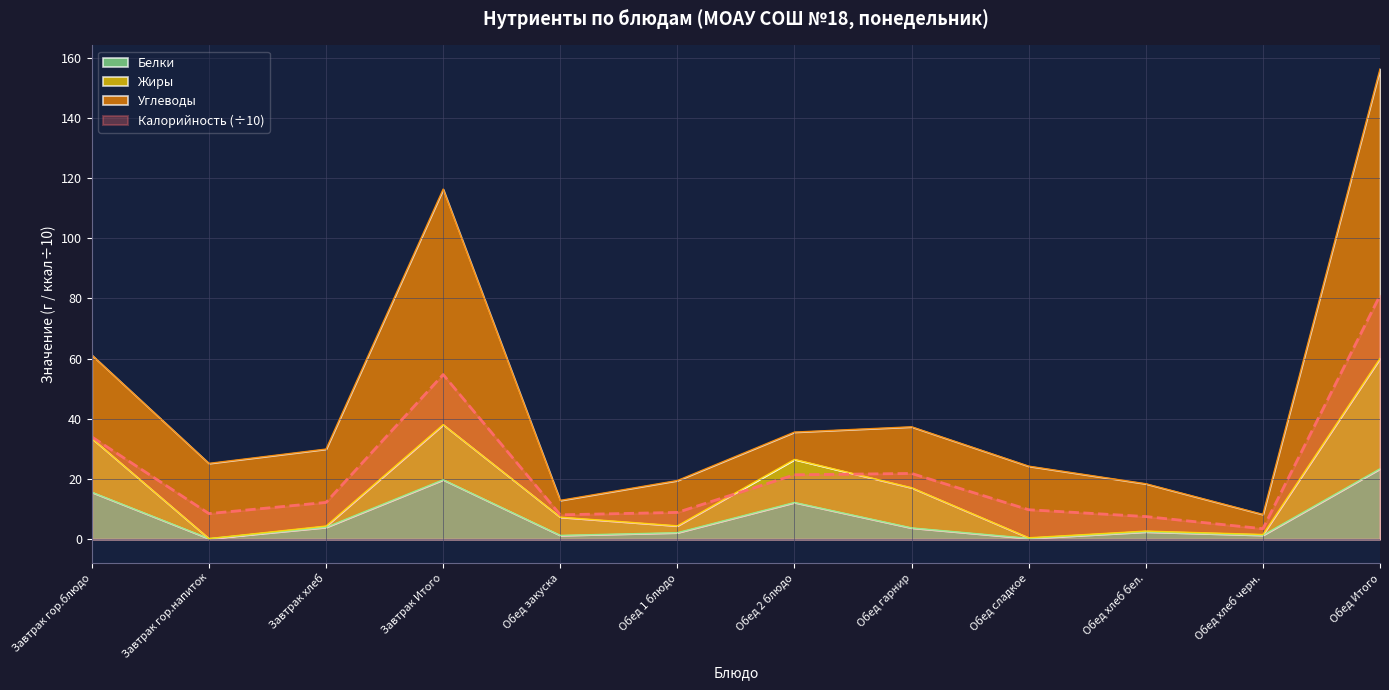

What is the difference between the second highest and minimum values in the Белки series?

19.6